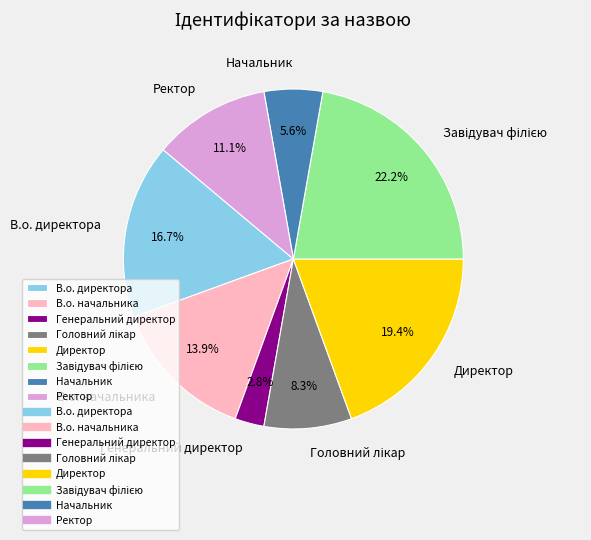

What percentage is the Генеральний директор slice, to the nearest percent?

3%